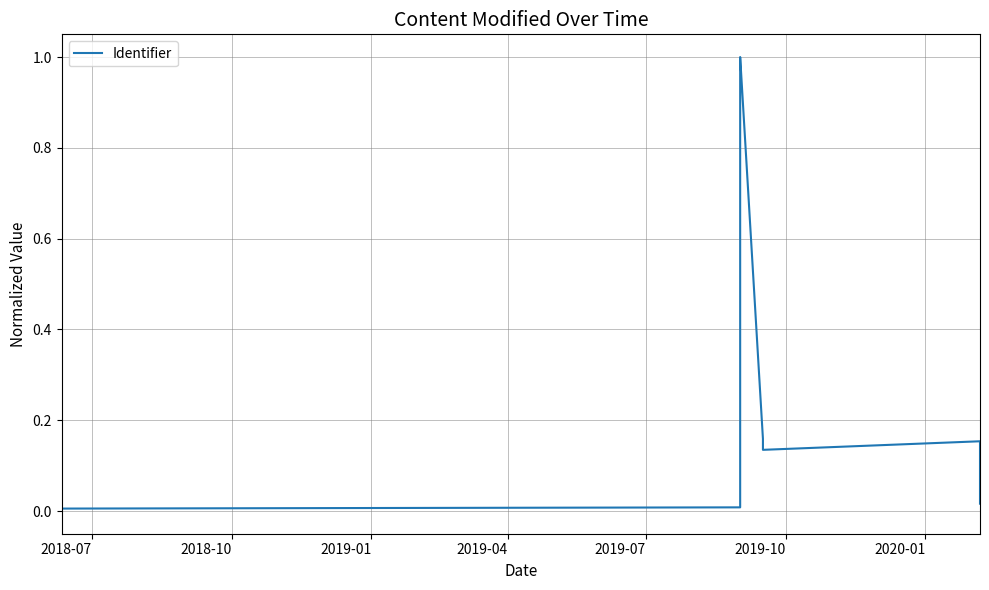

The chart shows a value of 1.7 at 2020-01. True or false?

False